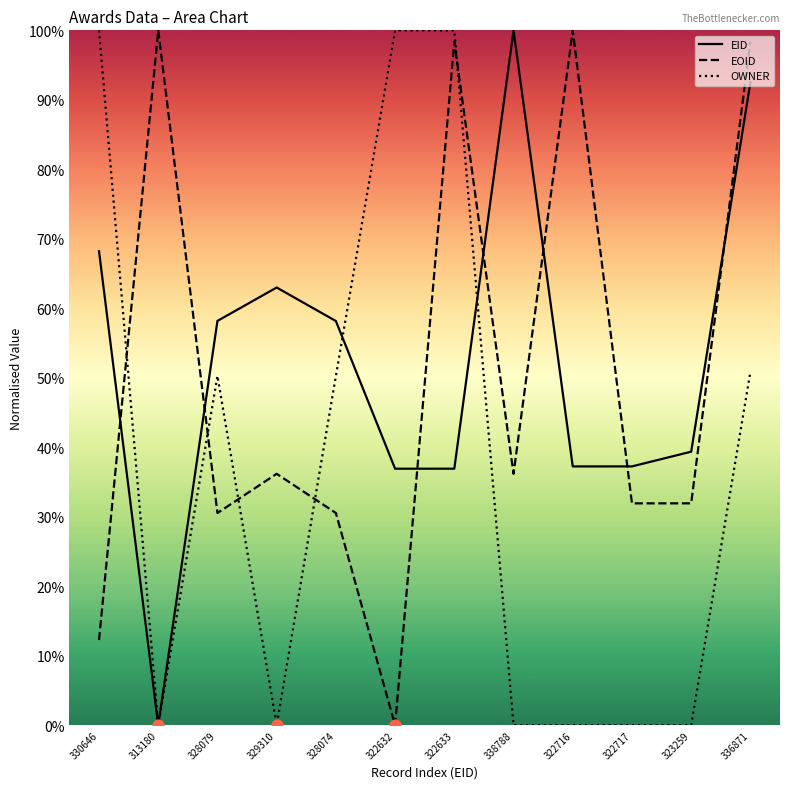

At how many categories does at least one series exceed 90?

7